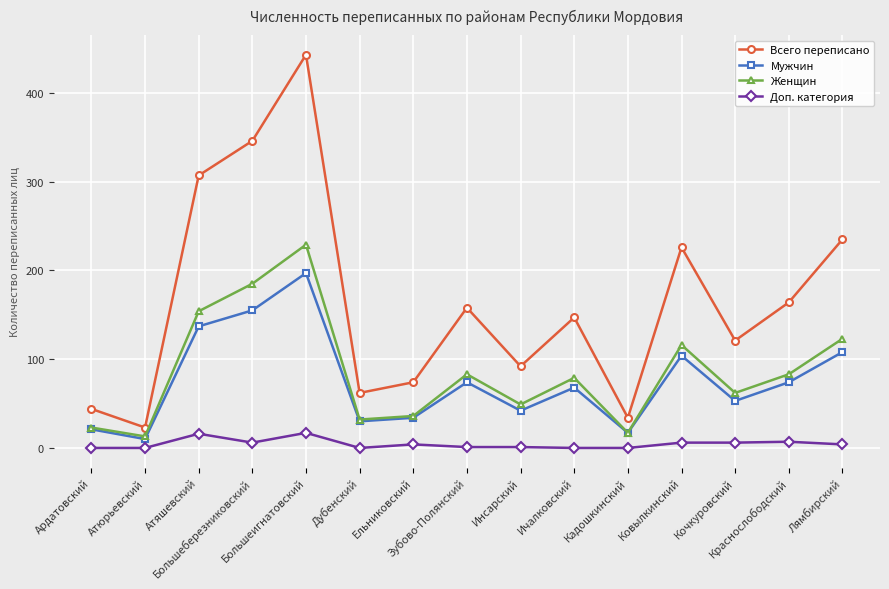

How many interior local peaks does the Мужчин series have?

4